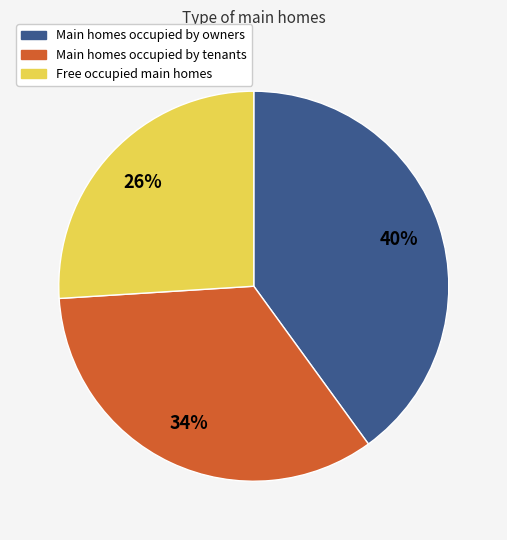

Is there a majority slice in this chart?

No